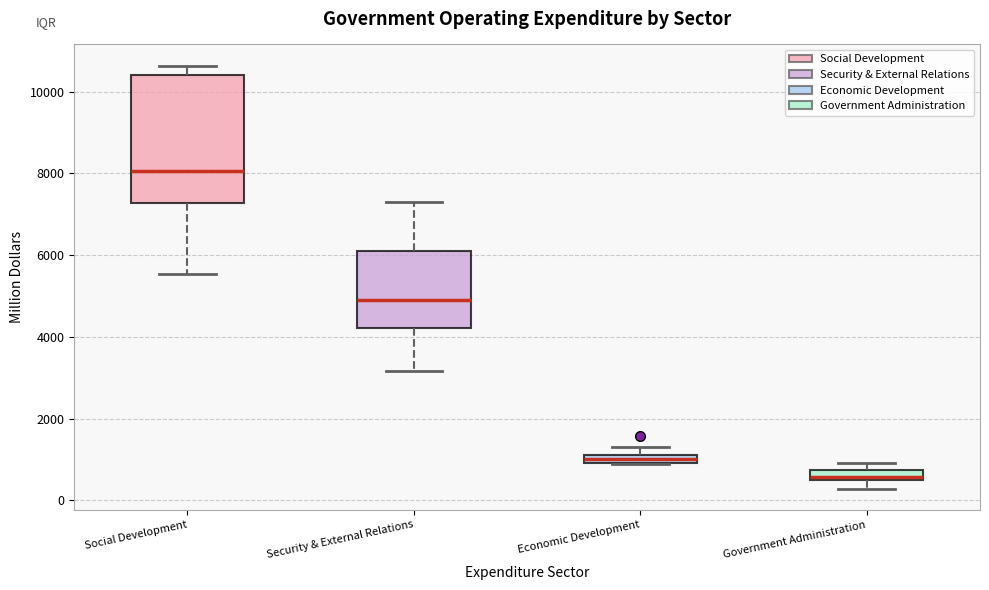

Which box is the tallest, from its lower edge to its upper edge?

Social Development